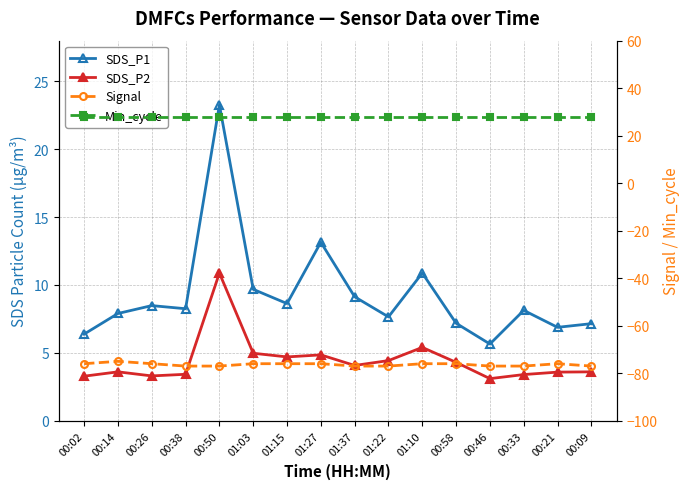

True or false: Min_cycle has more than 0 interior local peaks.

False